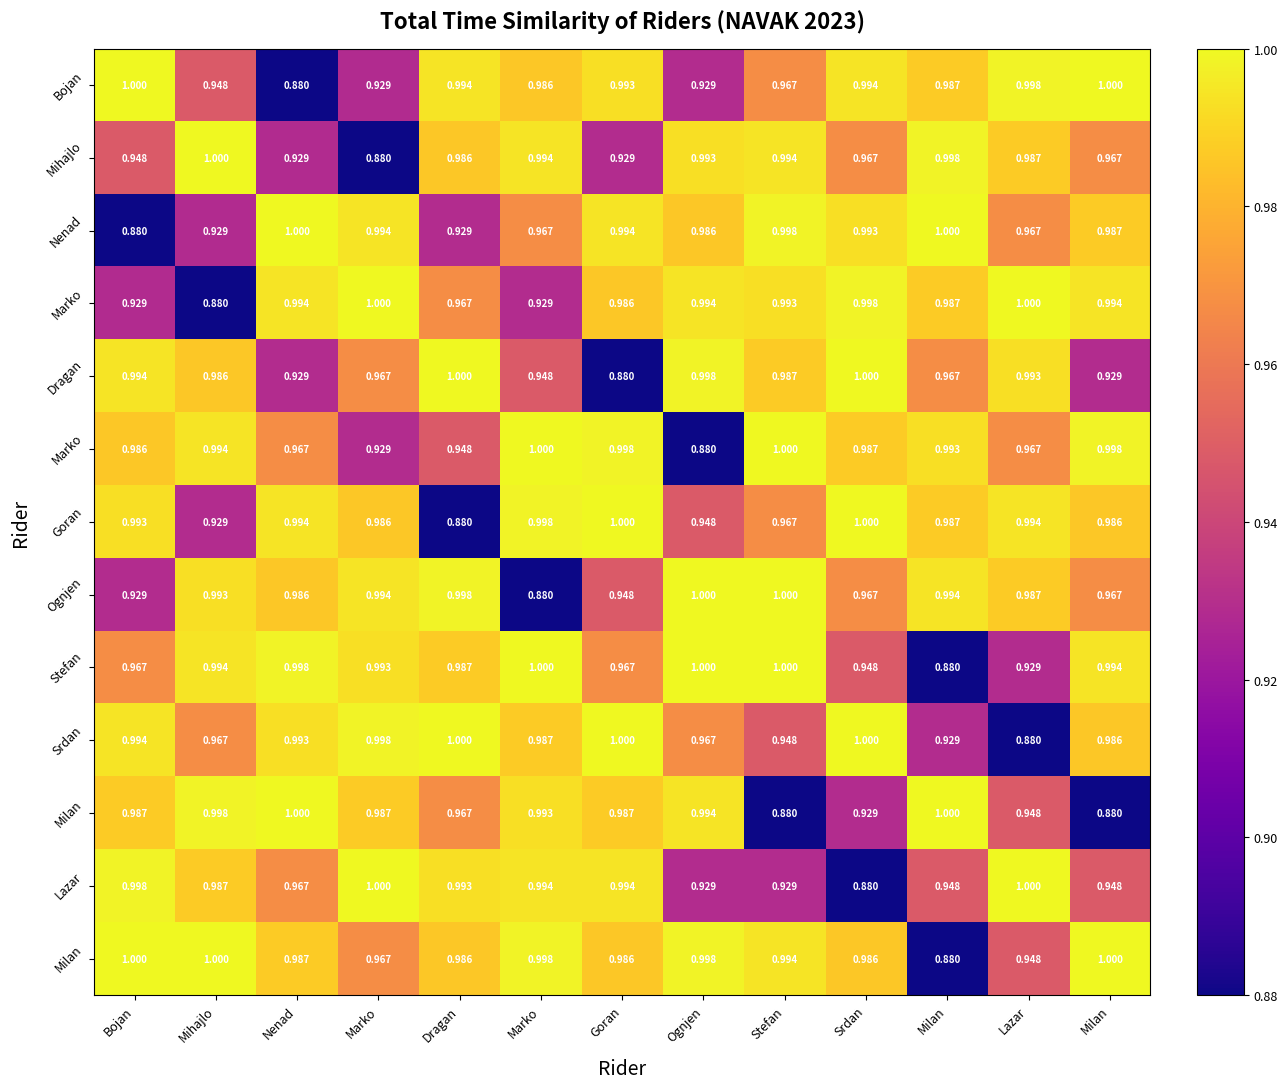

What is the total value across all series at Lazar?

12.6